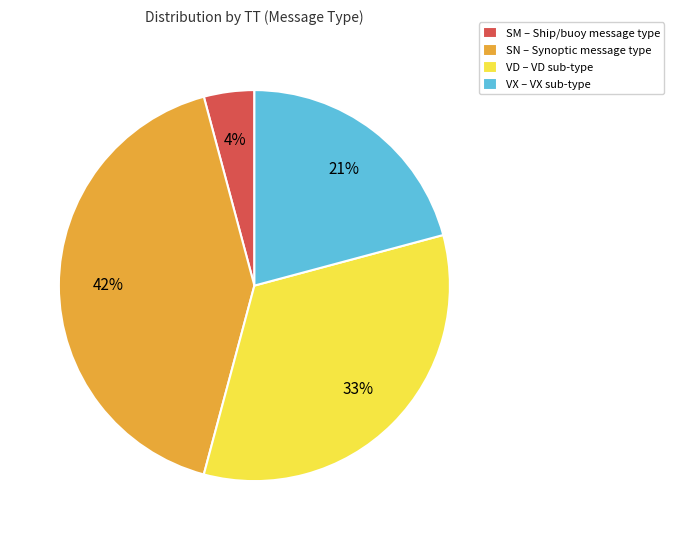

The VX slice represents 21% of the pie. True or false?

True